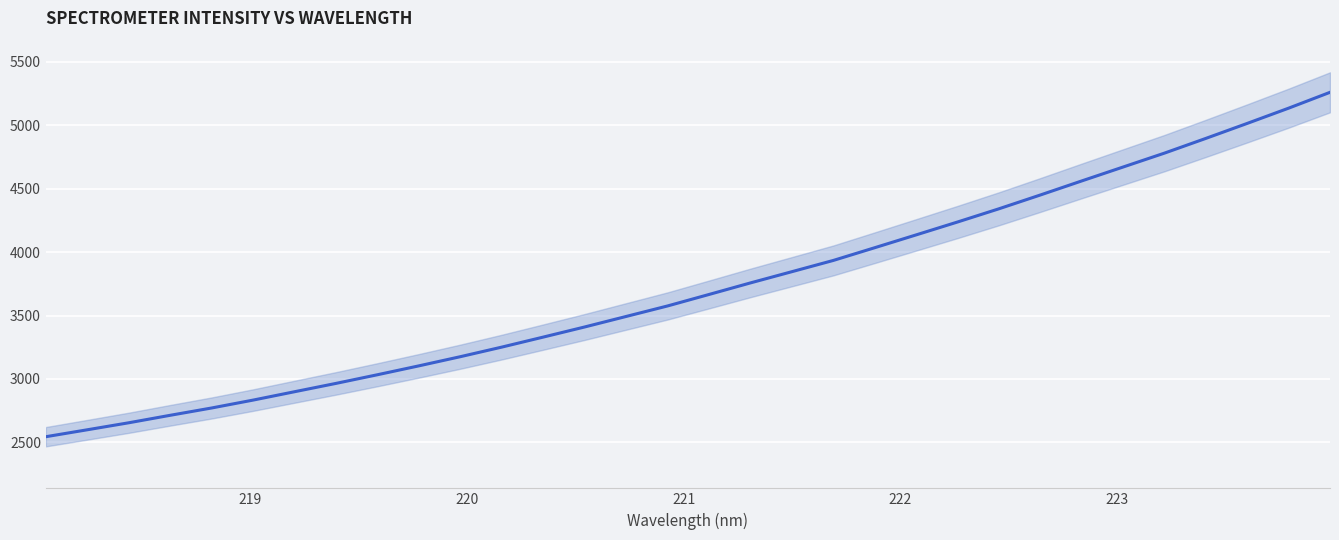

Does the chart display data point markers on the line(s)?

No